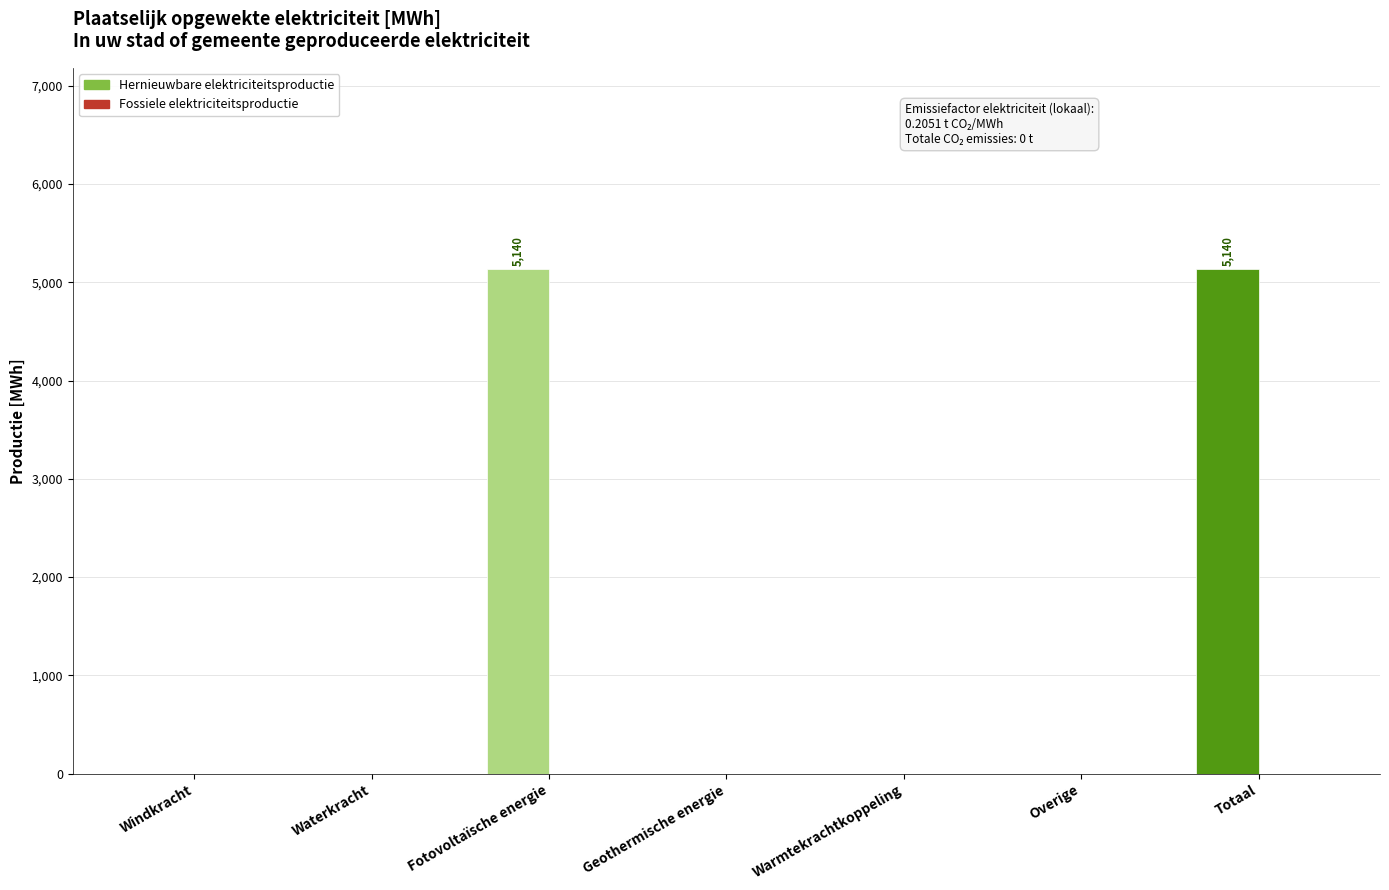

Read the value at Totaal.

5140.3